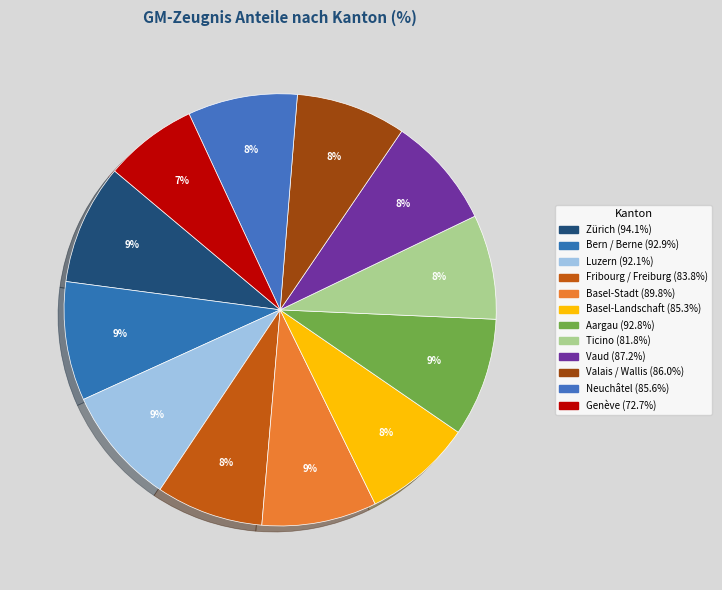

True or false: Bern / Berne accounts for 19% of the total.

False